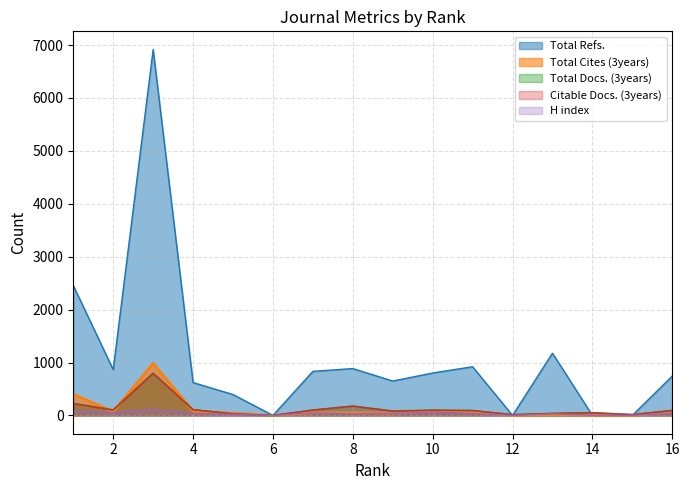

What are all the series names shown in the legend?

Total Refs., Total Cites (3years), Total Docs. (3years), Citable Docs. (3years), H index